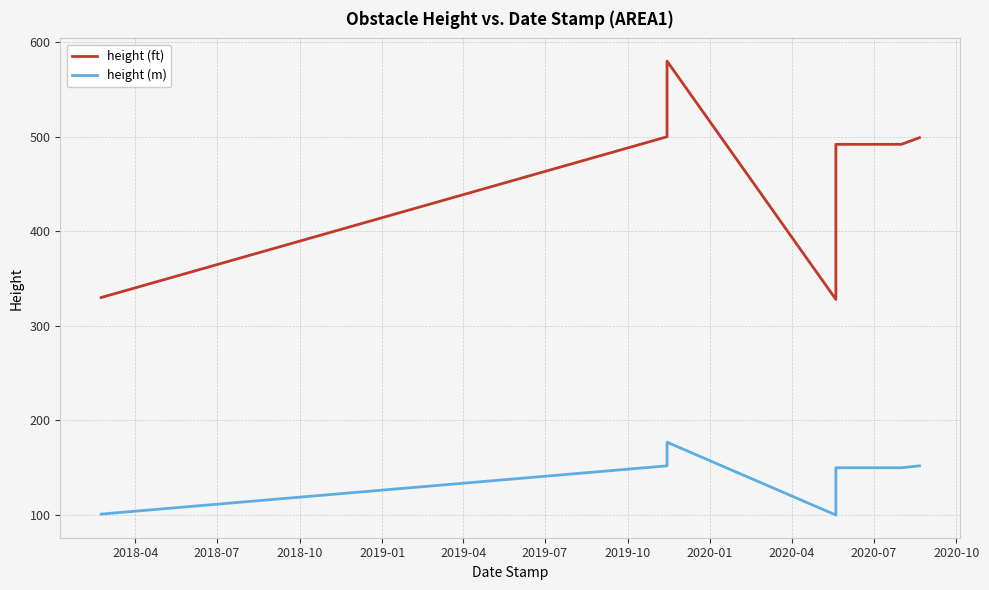

How many interior local peaks does the height (ft) series have?

1